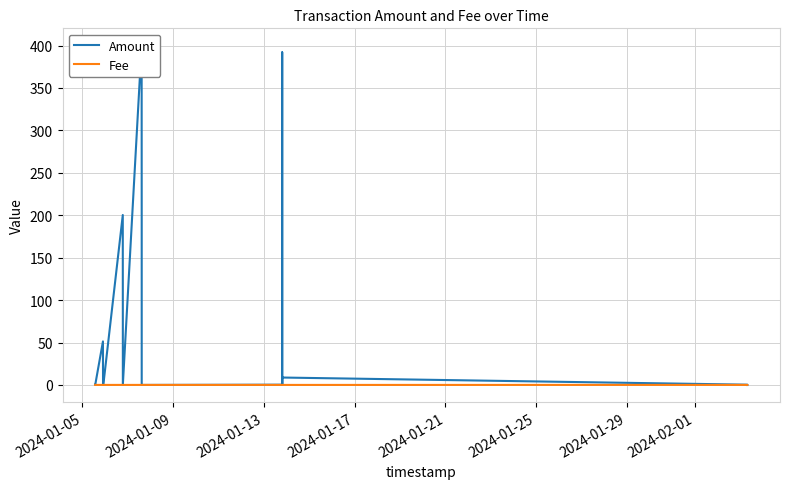

What is the average value of the Amount series?

62.1